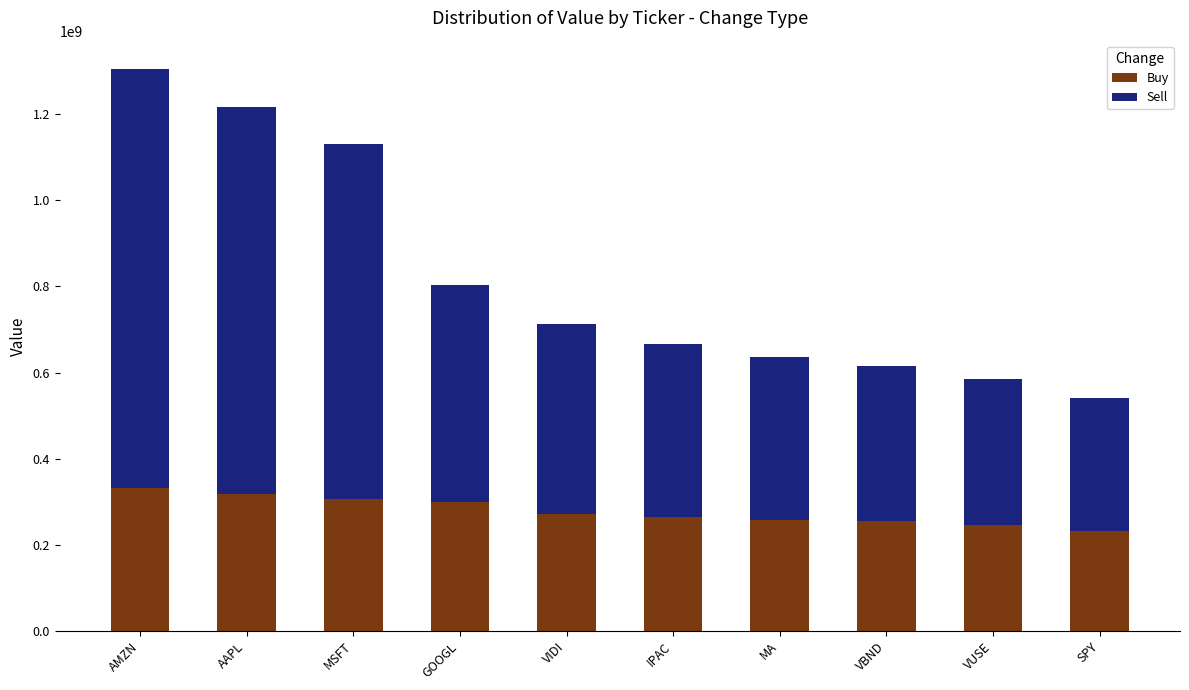

The value of Buy at VBND is 256015000. True or false?

True